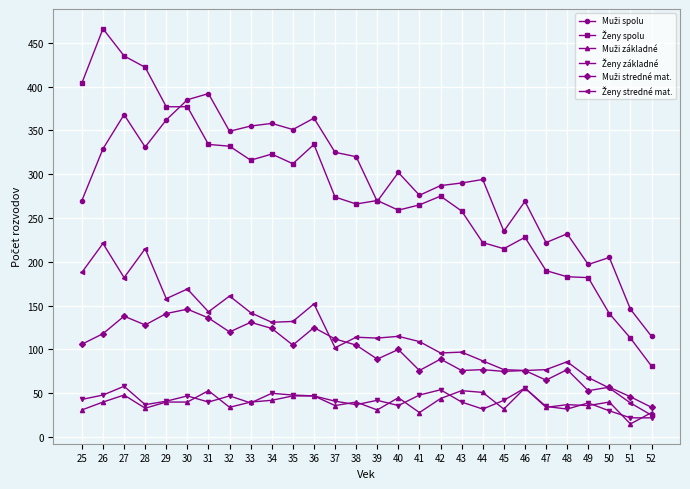

Which category has the highest value across all series?

26